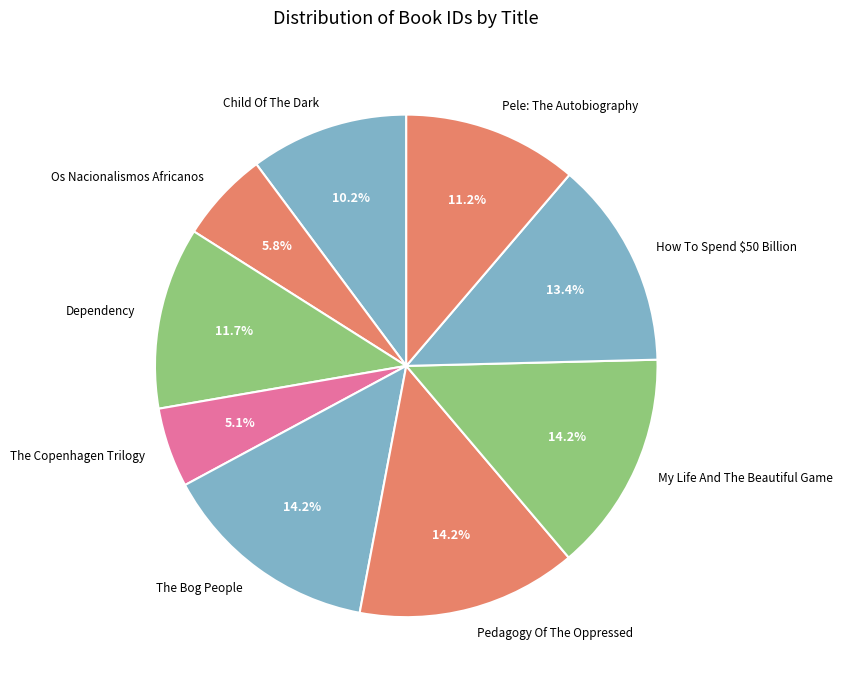

To the nearest percent, what portion does Pedagogy Of The Oppressed represent?

14%